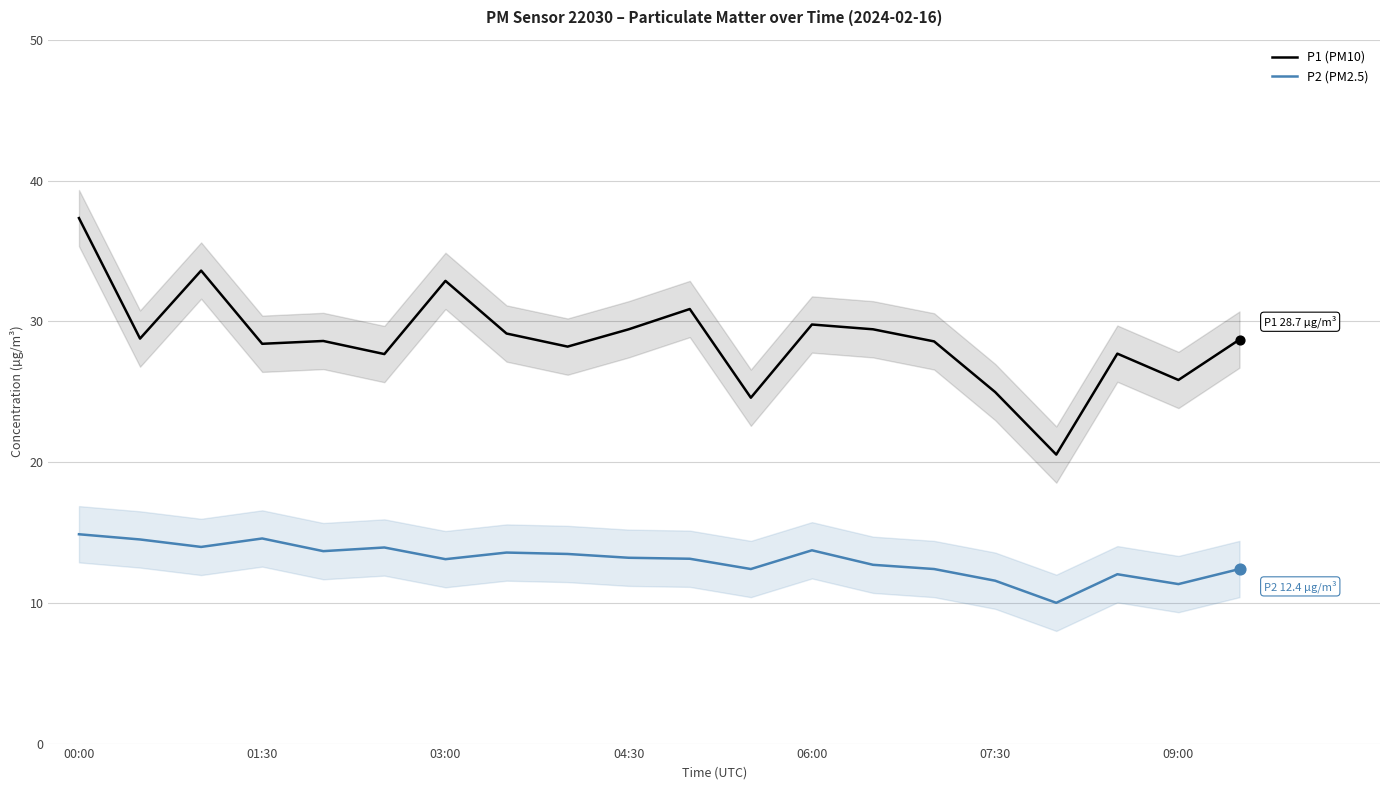

Which series reaches the maximum Y coordinate?

P1 (PM10)